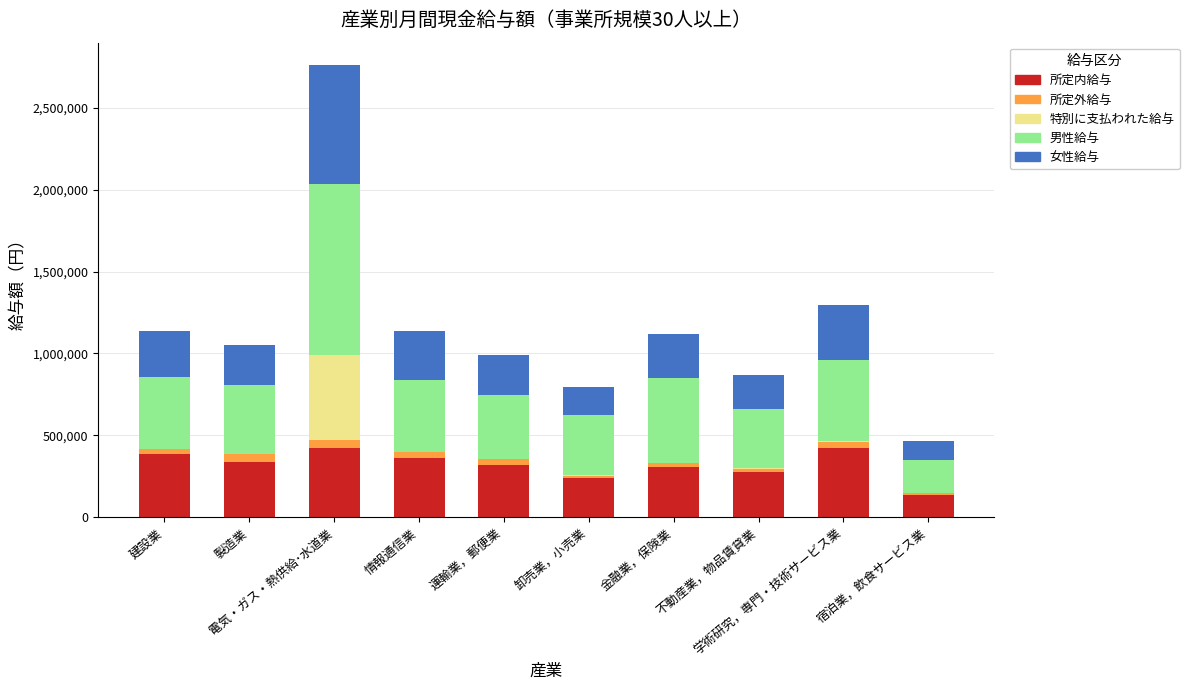

Are the bars horizontal?

No